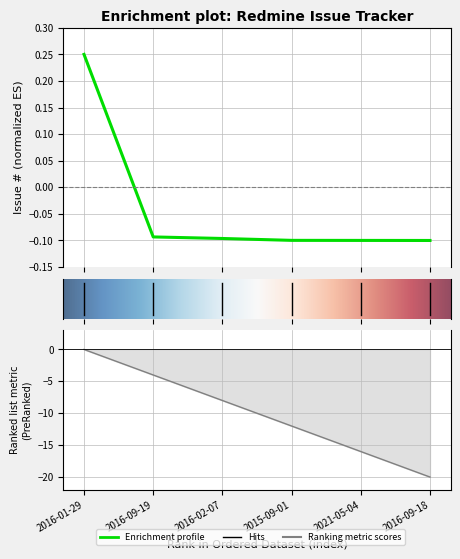

The value at 2021-05-04 is -0.2. True or false?

False